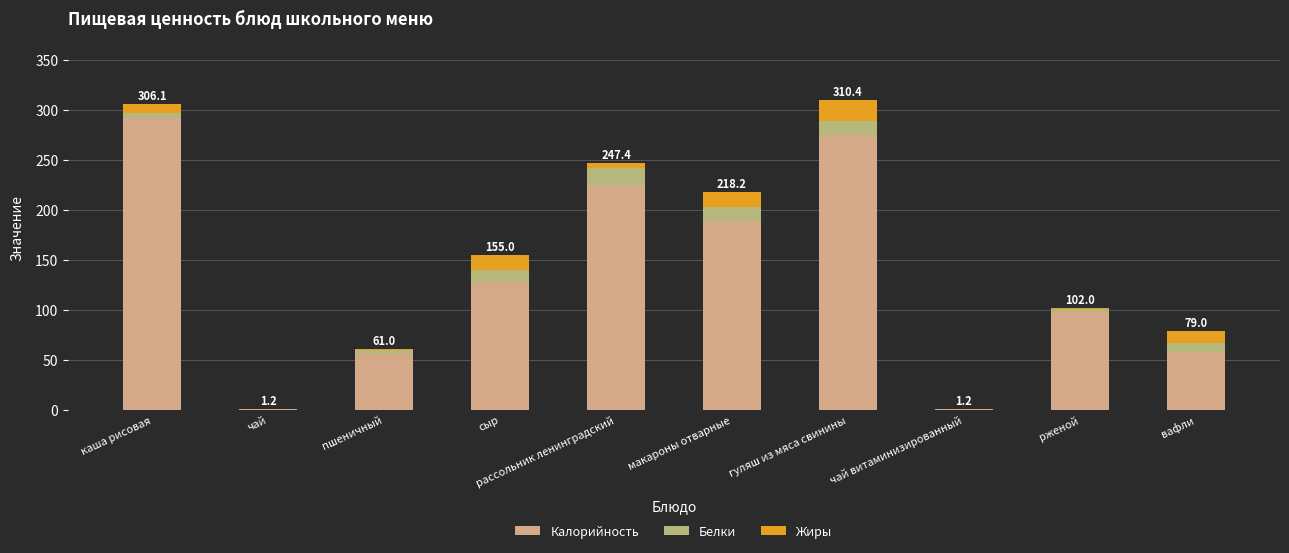

The Белки series shows 6.2 at сыр. True or false?

False